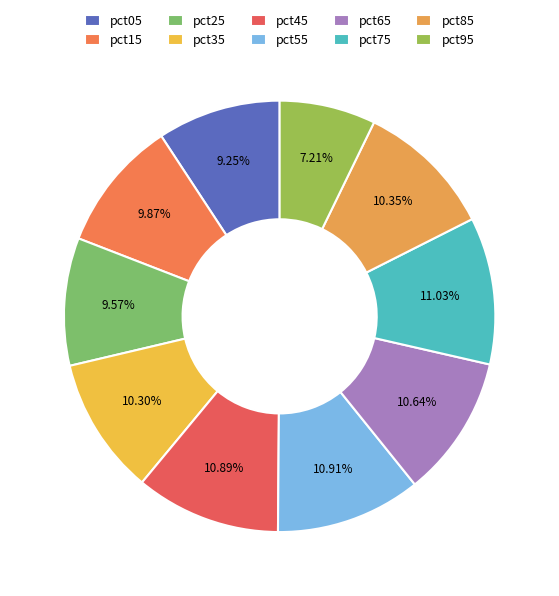

Which has a higher value, pct95 or pct75?

pct75